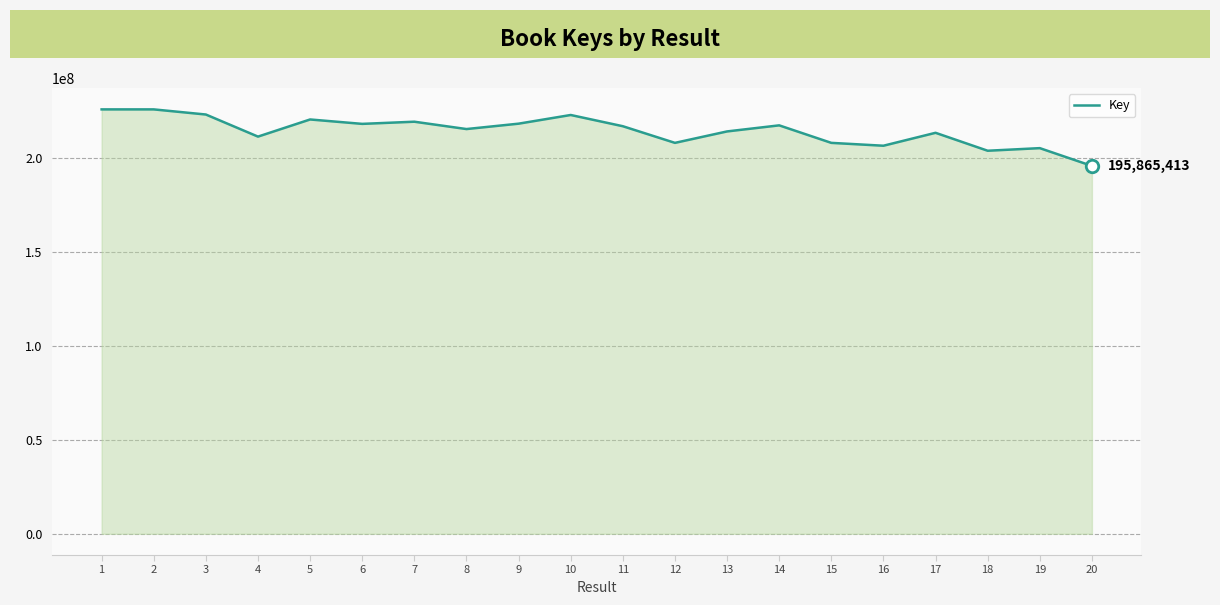

At which category does the chart reach its minimum across all series?

20